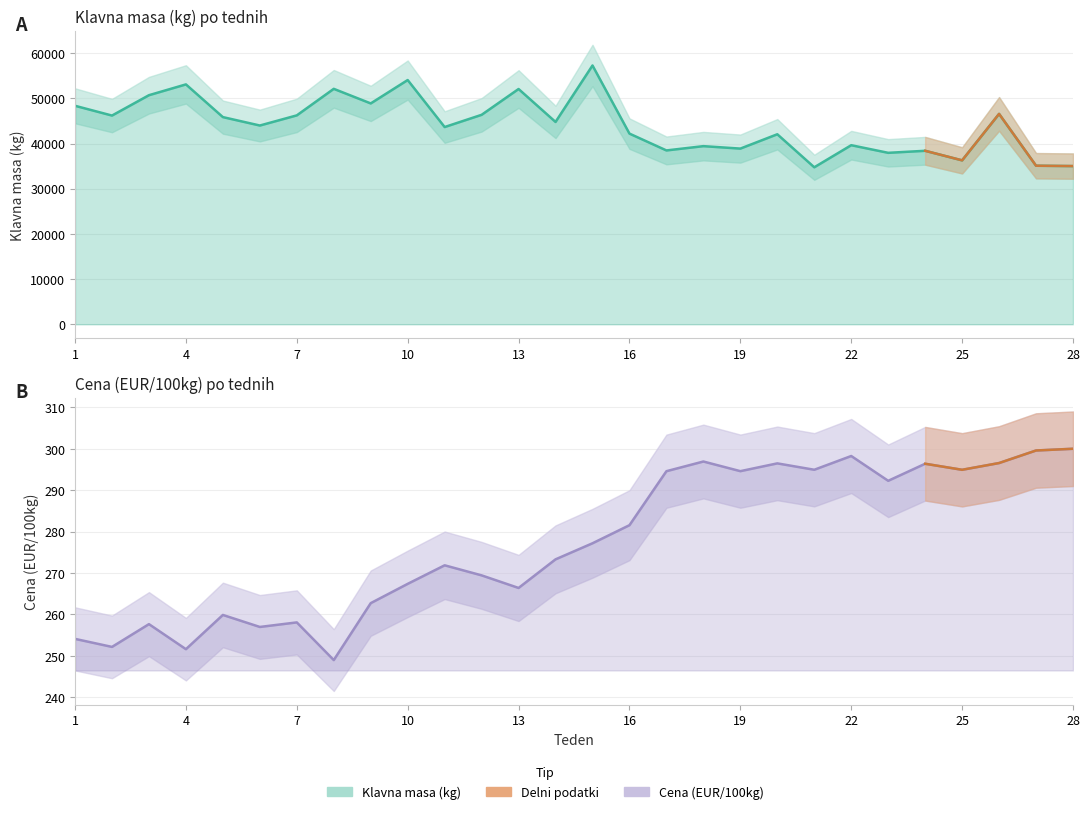

True or false: Klavna masa (kg) and Cena (EUR/100kg) intersect in this chart.

False